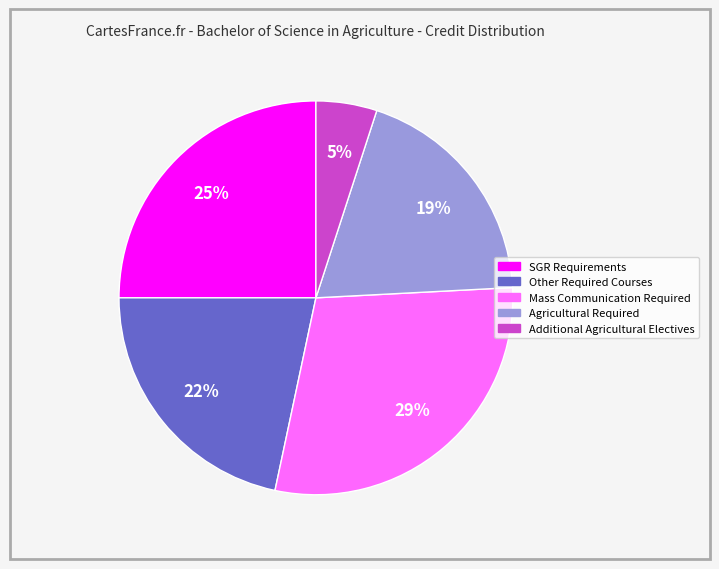

Is it true that Mass Communication Required is 29% of the pie?

True